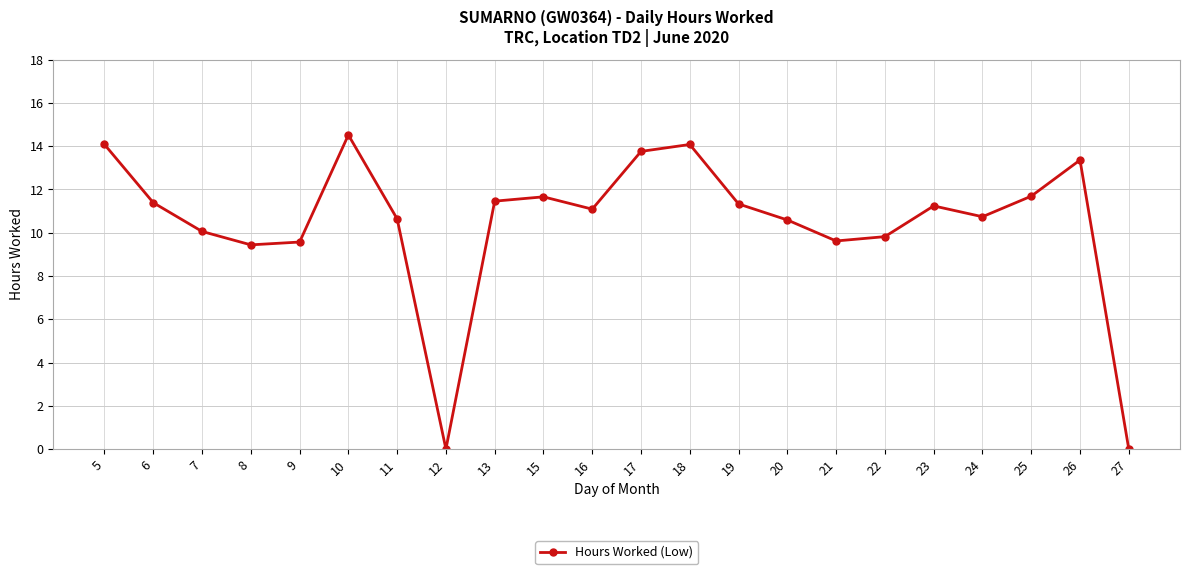

What is the sum of all values?

230.1